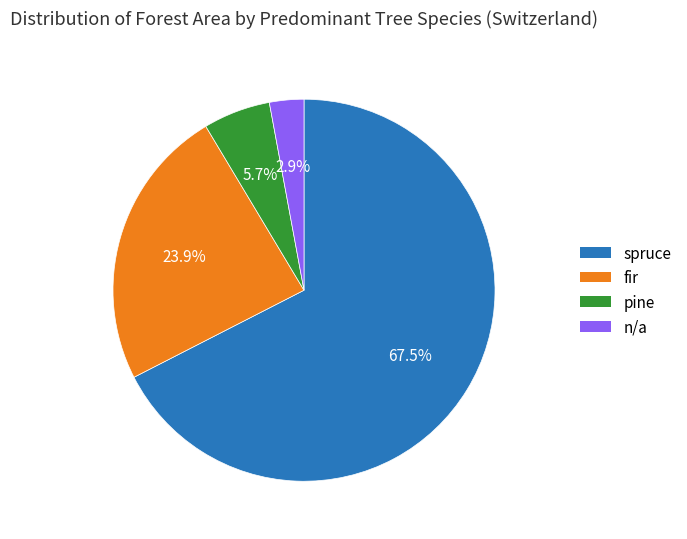

How many segments does this pie chart have?

4